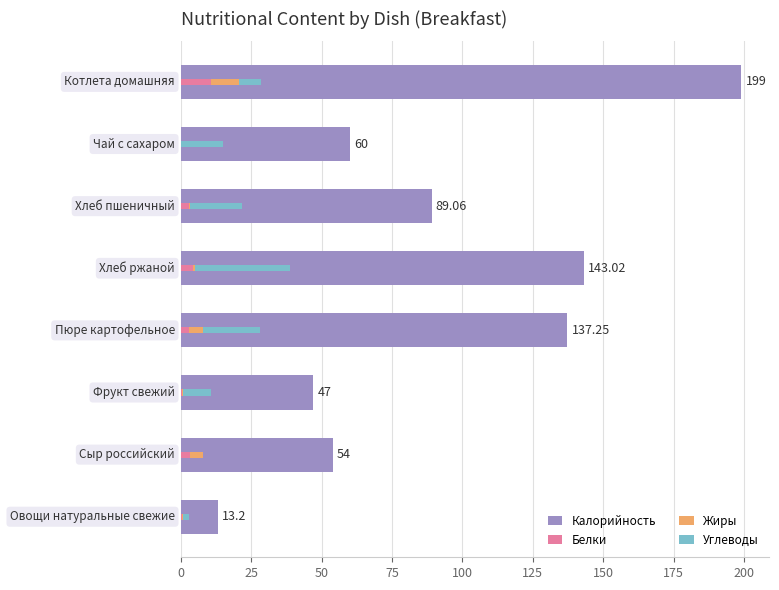

Between 25 and 150, which series saw the biggest shift?

Углеводы